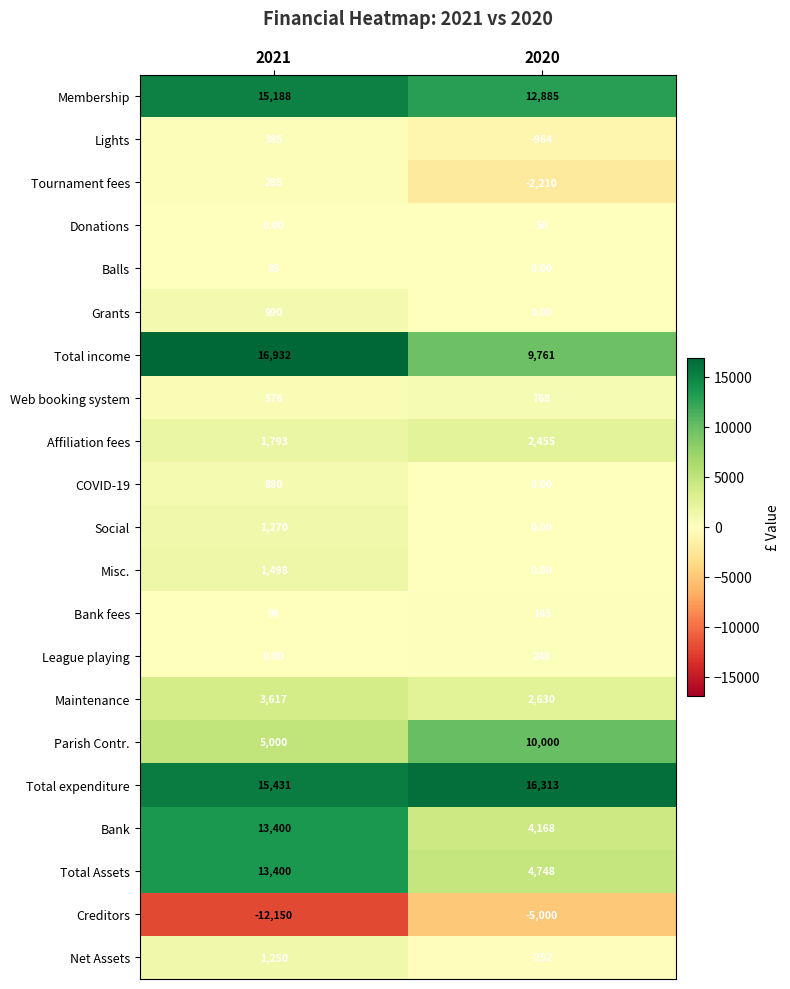

List the labels in order of Membership value, largest first.

2021, 2020